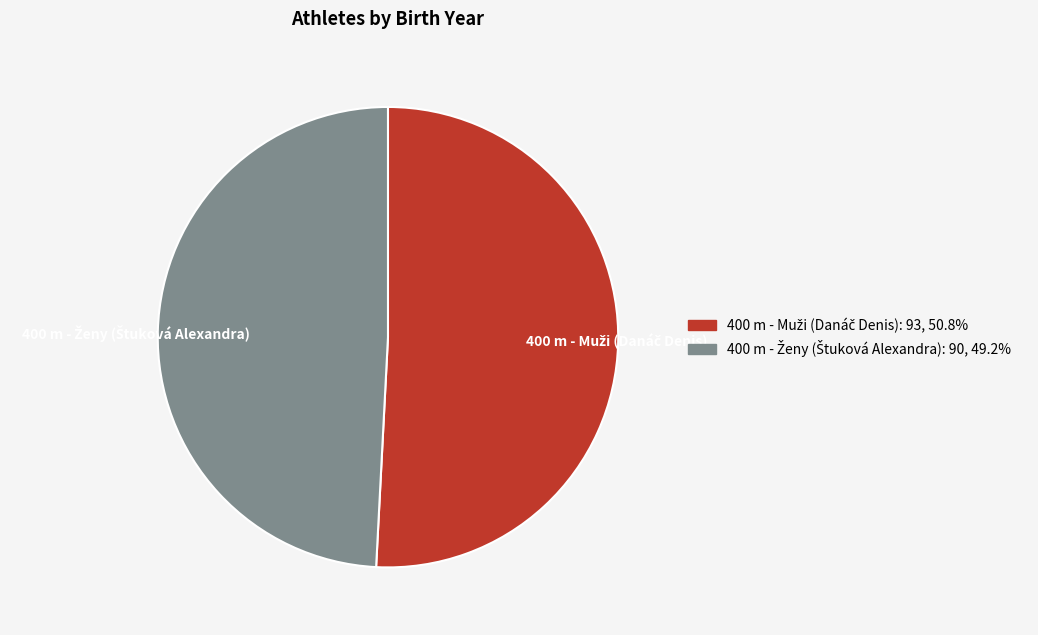

Is there a majority slice in this chart?

Yes